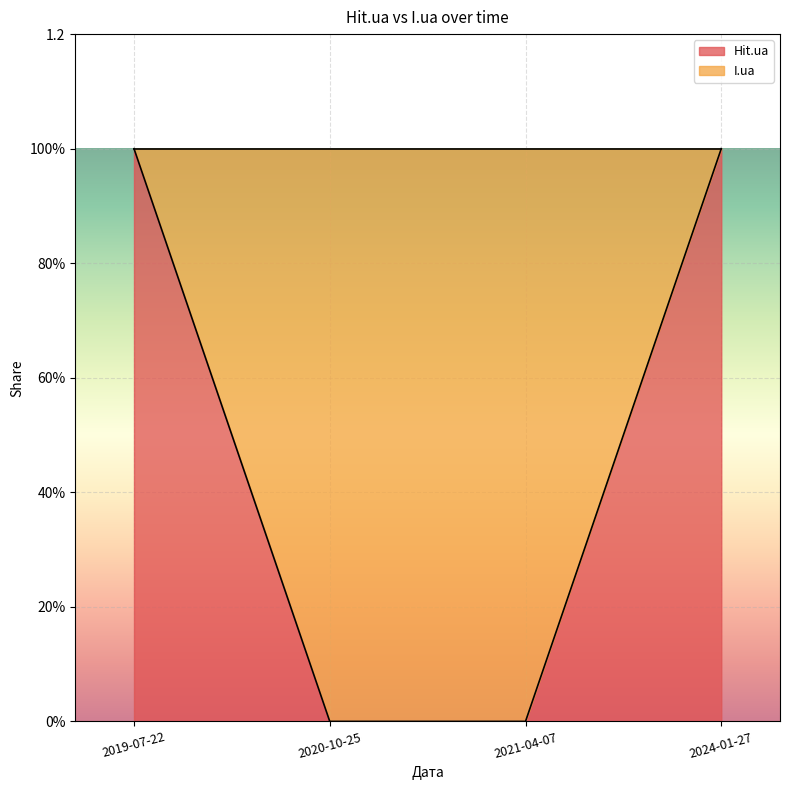

Read the value at 2019-07-22.

1